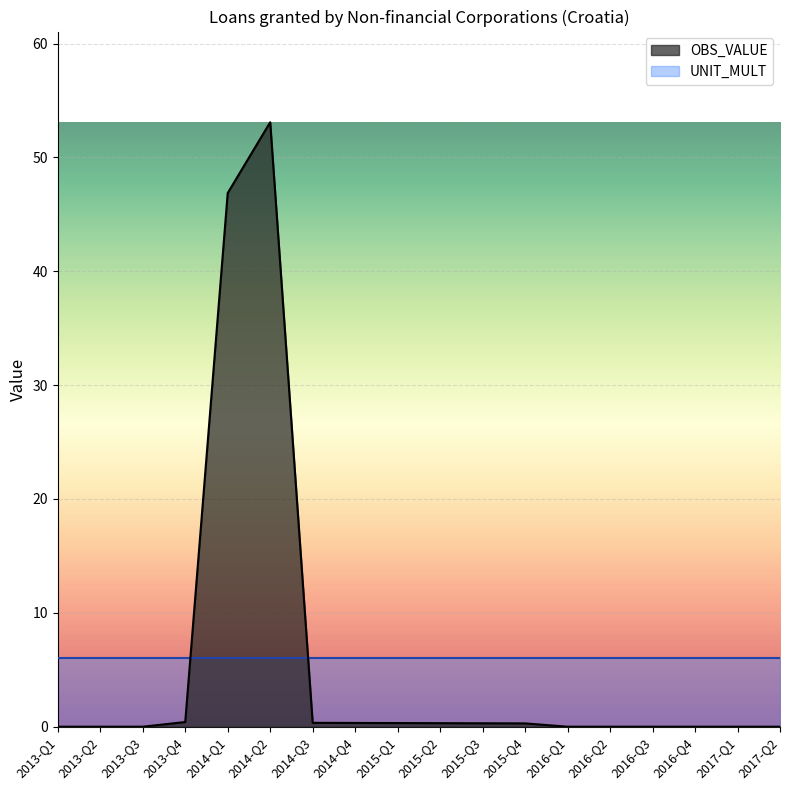

Between 2013-Q2 and 2014-Q4, which is larger?

2014-Q4